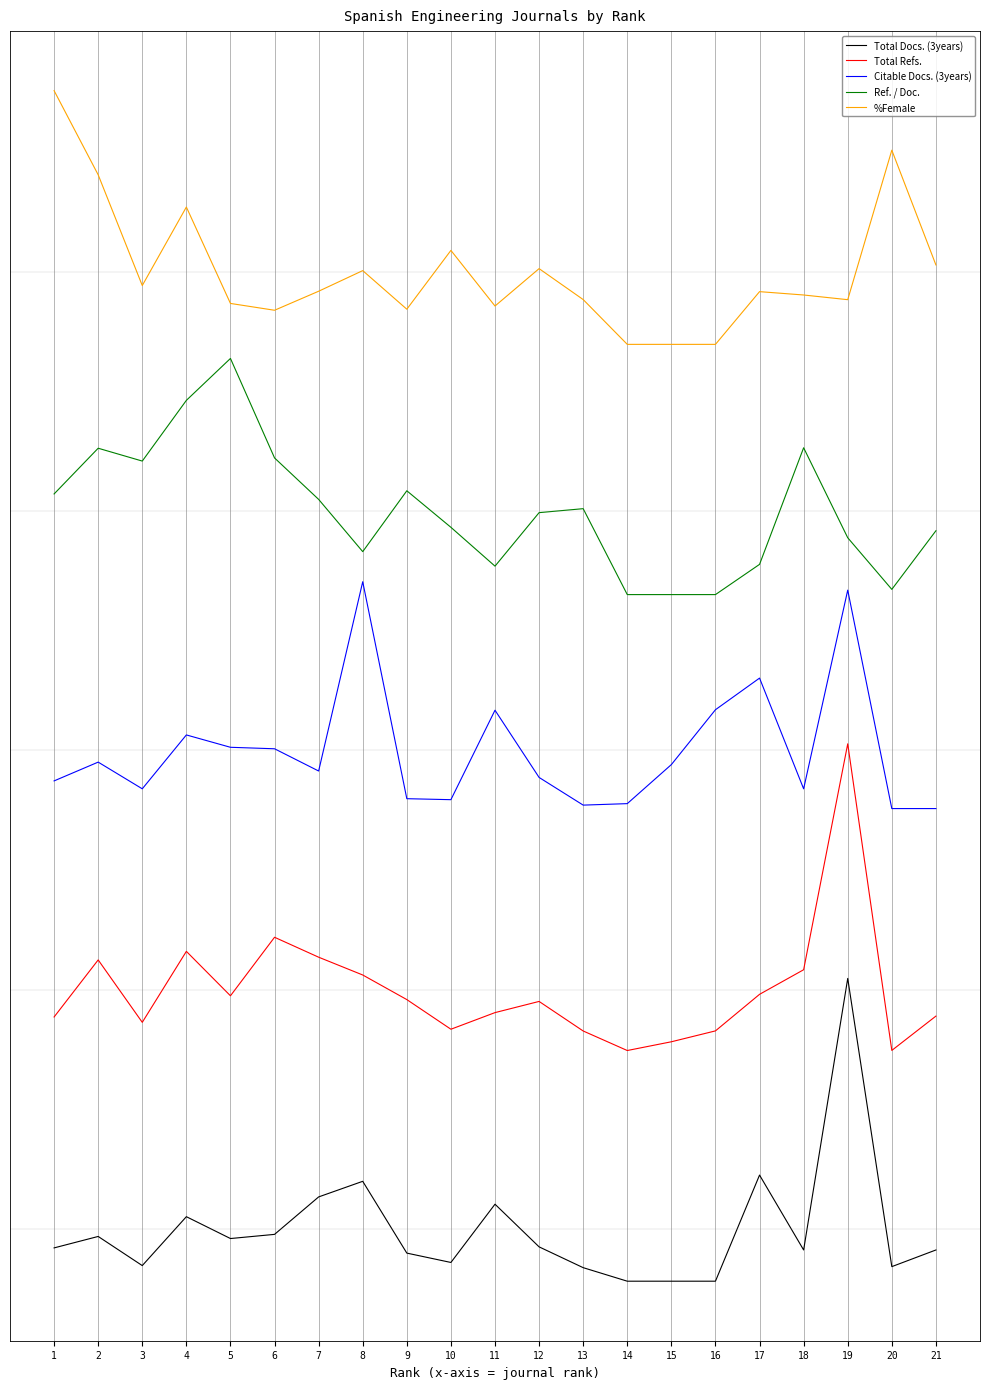

Rank the series by their average value, from lowest to highest.

Total Docs. (3years), Total Refs., Citable Docs. (3years), Ref. / Doc., %Female